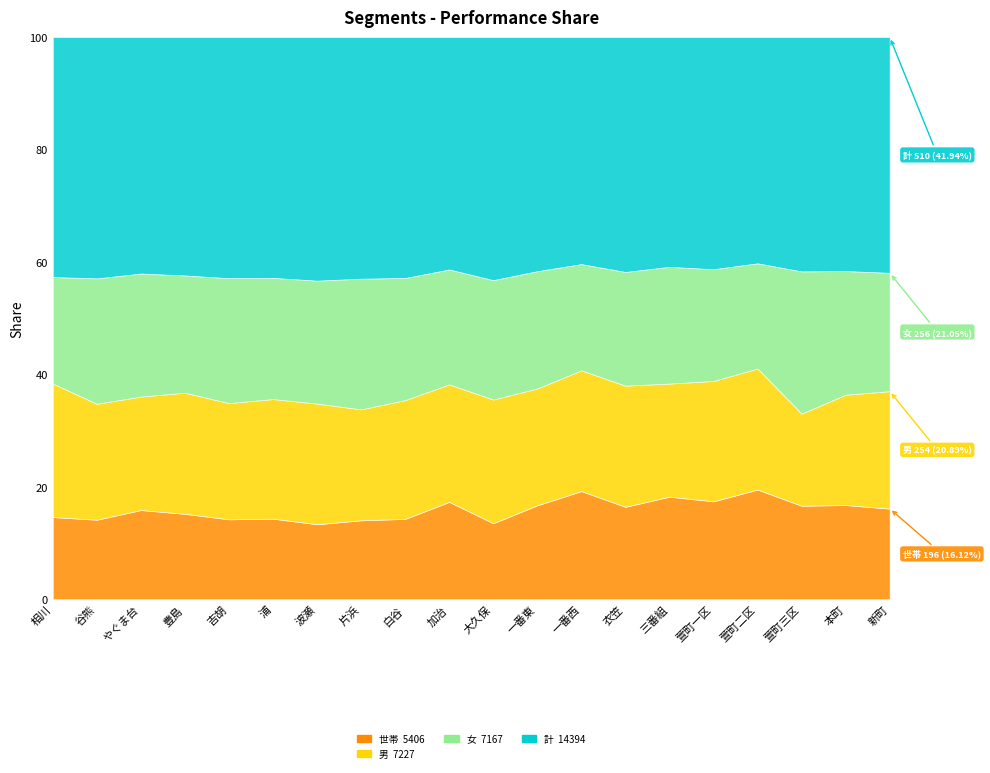

True or false: 女 has a value of 836 at 大久保.

True